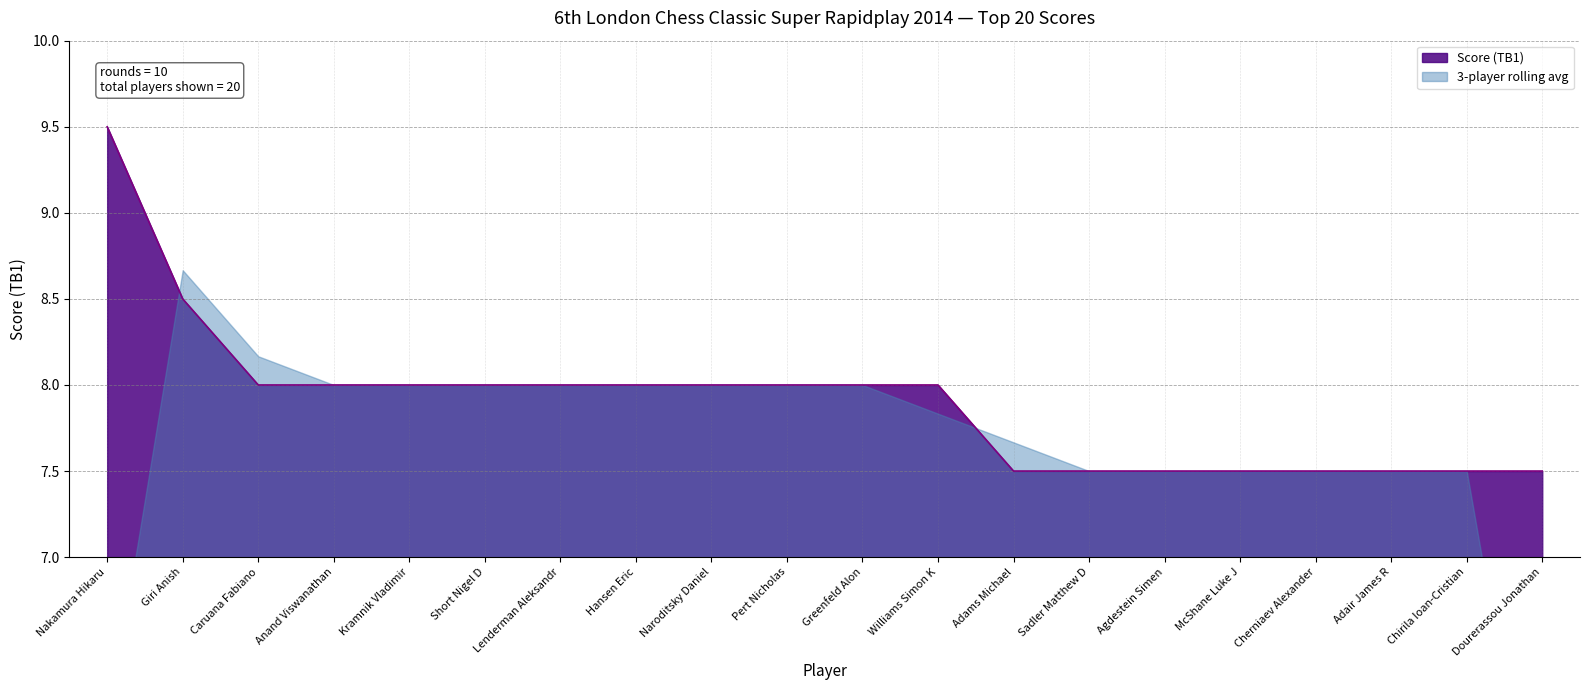

True or false: there are more than 0 points higher than both neighbors.

False